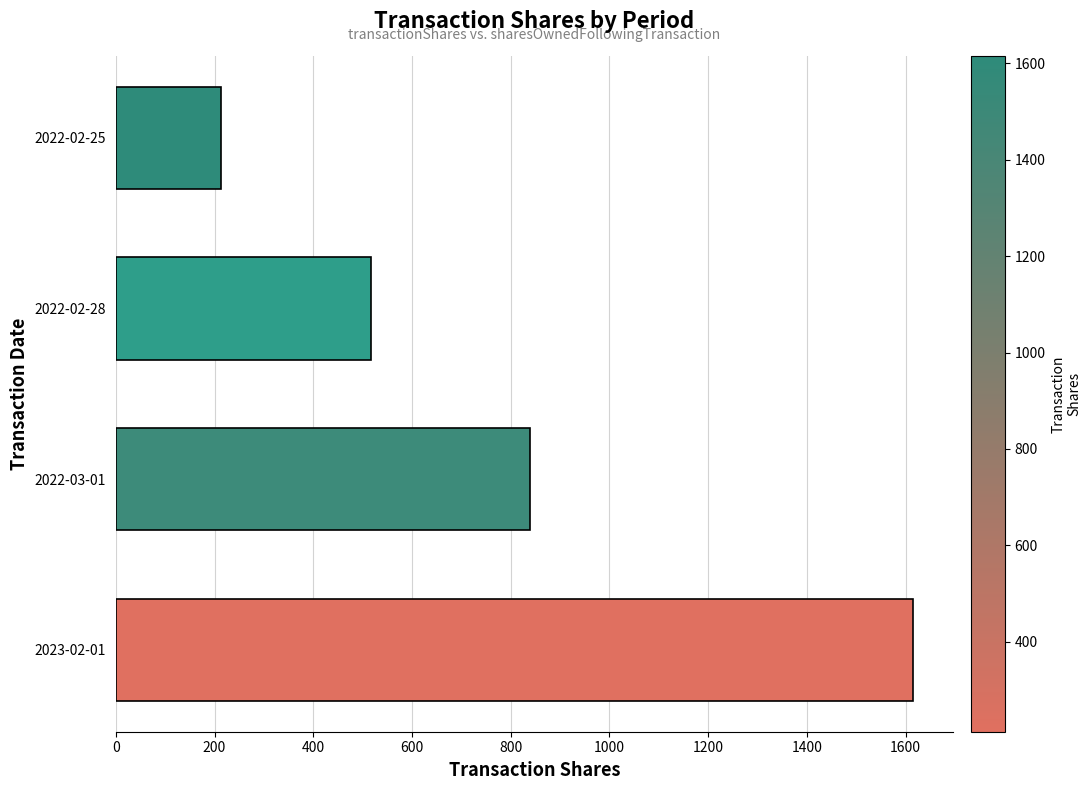

What is the difference between the second highest and minimum values?

627